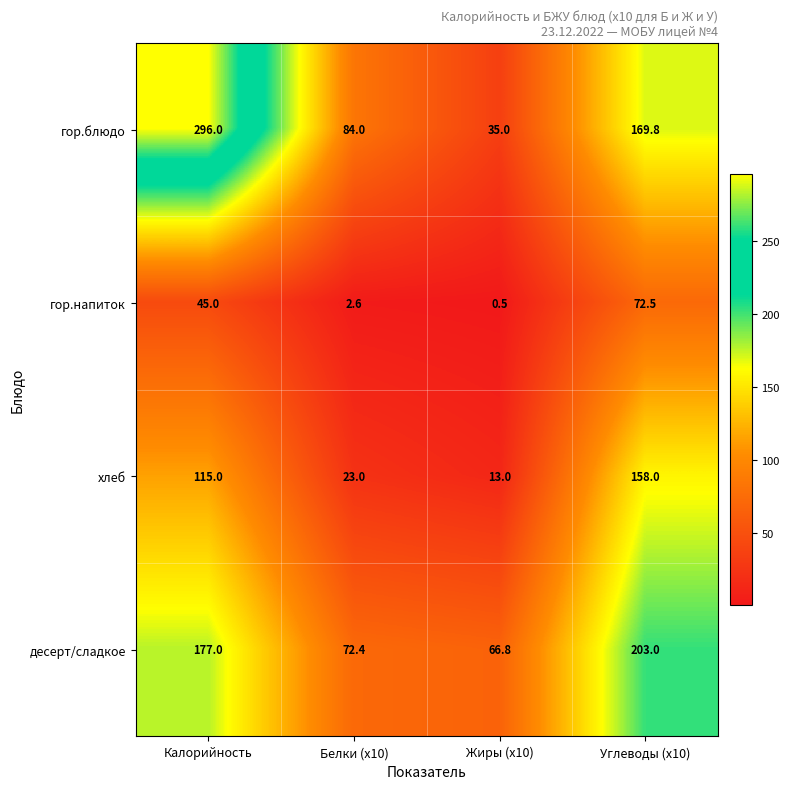

Reading right to left, list all the values displayed in this chart.

гор.блюдо: 169.8	35.0	84.0	296.0
гор.напиток: 72.5	0.5	2.6	45.0
хлеб: 158.0	13.0	23.0	115.0
десерт/сладкое: 203.0	66.8	72.4	177.0